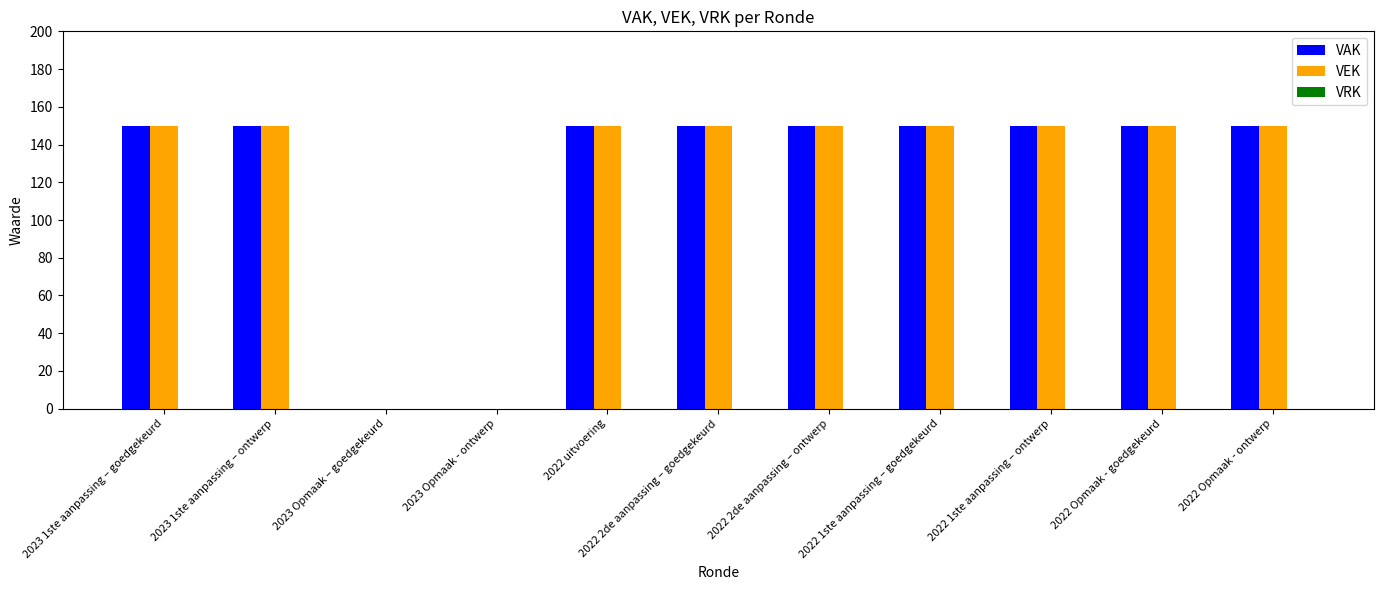

What is the highest value of the VEK series?

150